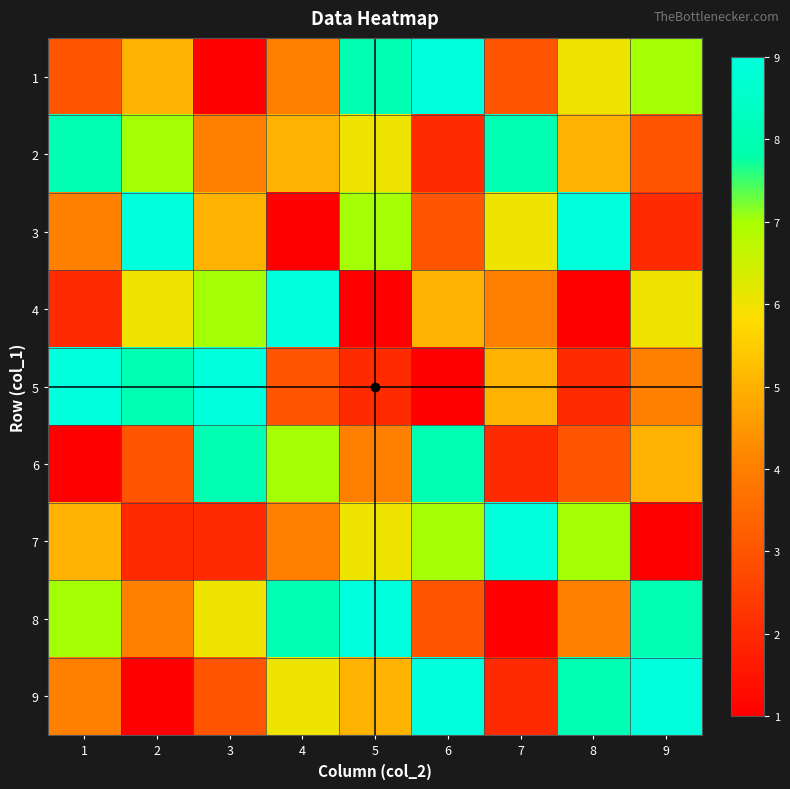

At how many categories does at least one series exceed 8?

9